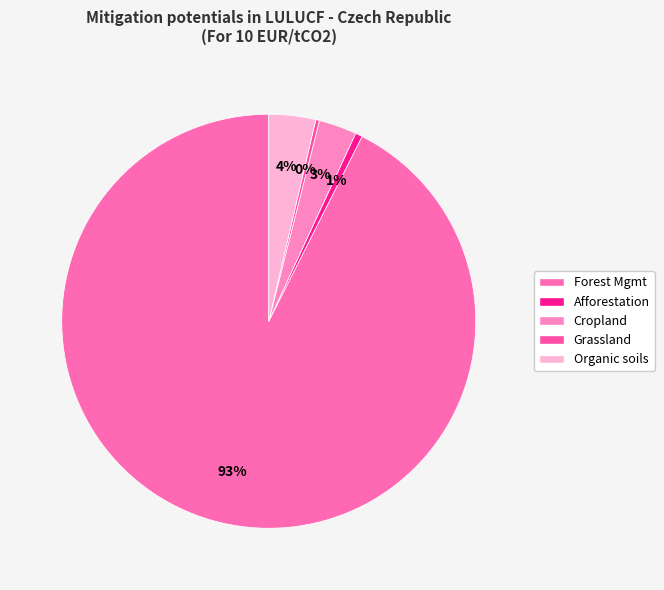

How many segments does this pie chart have?

5